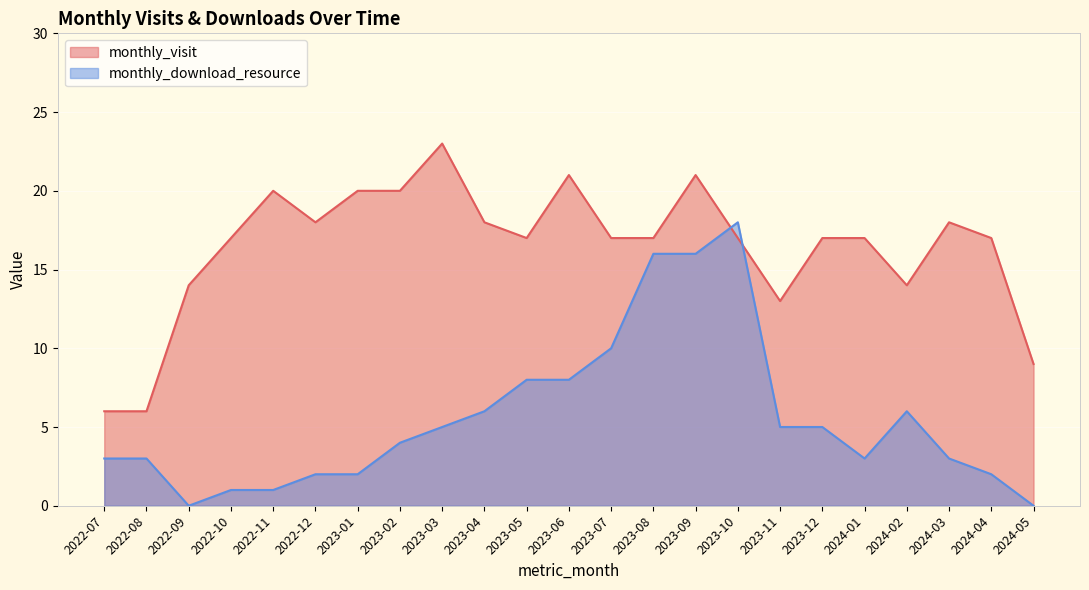

How many interior local peaks does the monthly_visit series have?

5